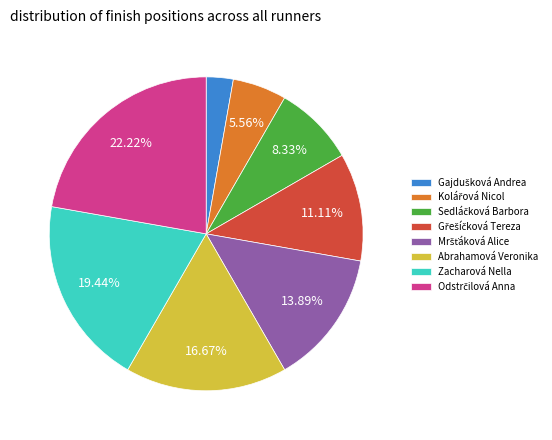

Is there any slice that represents more than half of the pie?

No